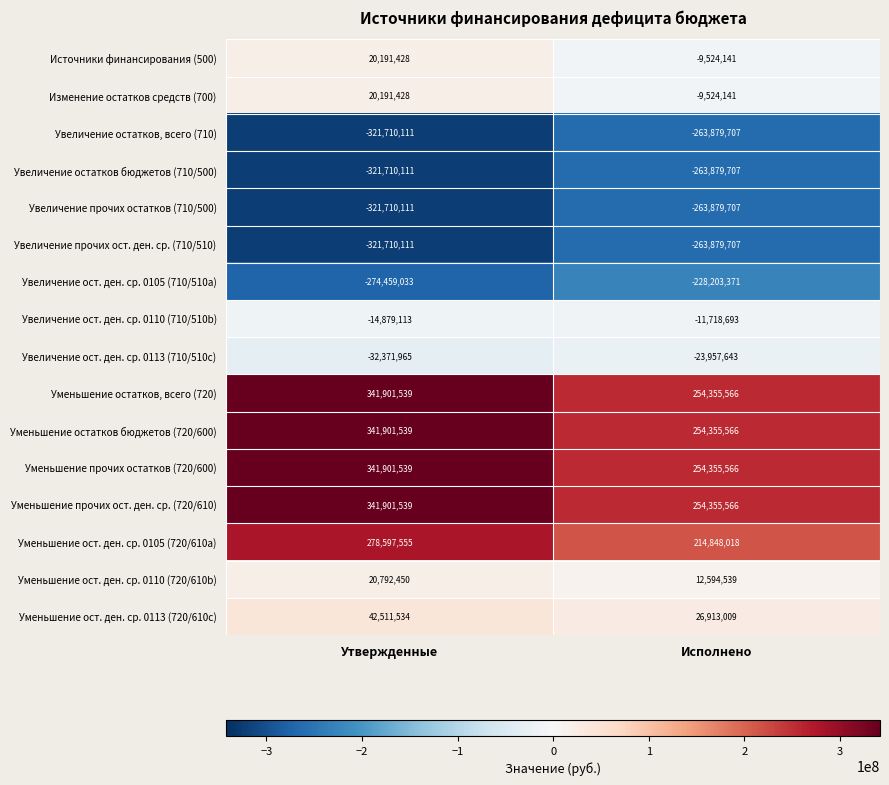

At which category is the sum across all series the highest?

Утвержденные